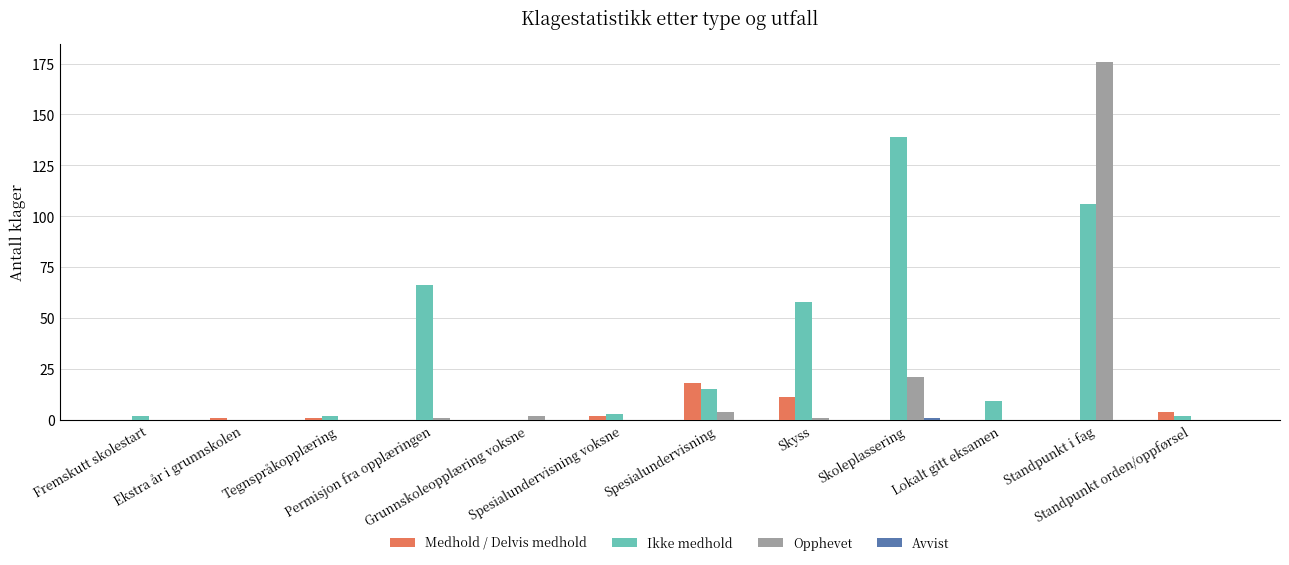

What is the total value across all series at Skyss?

70